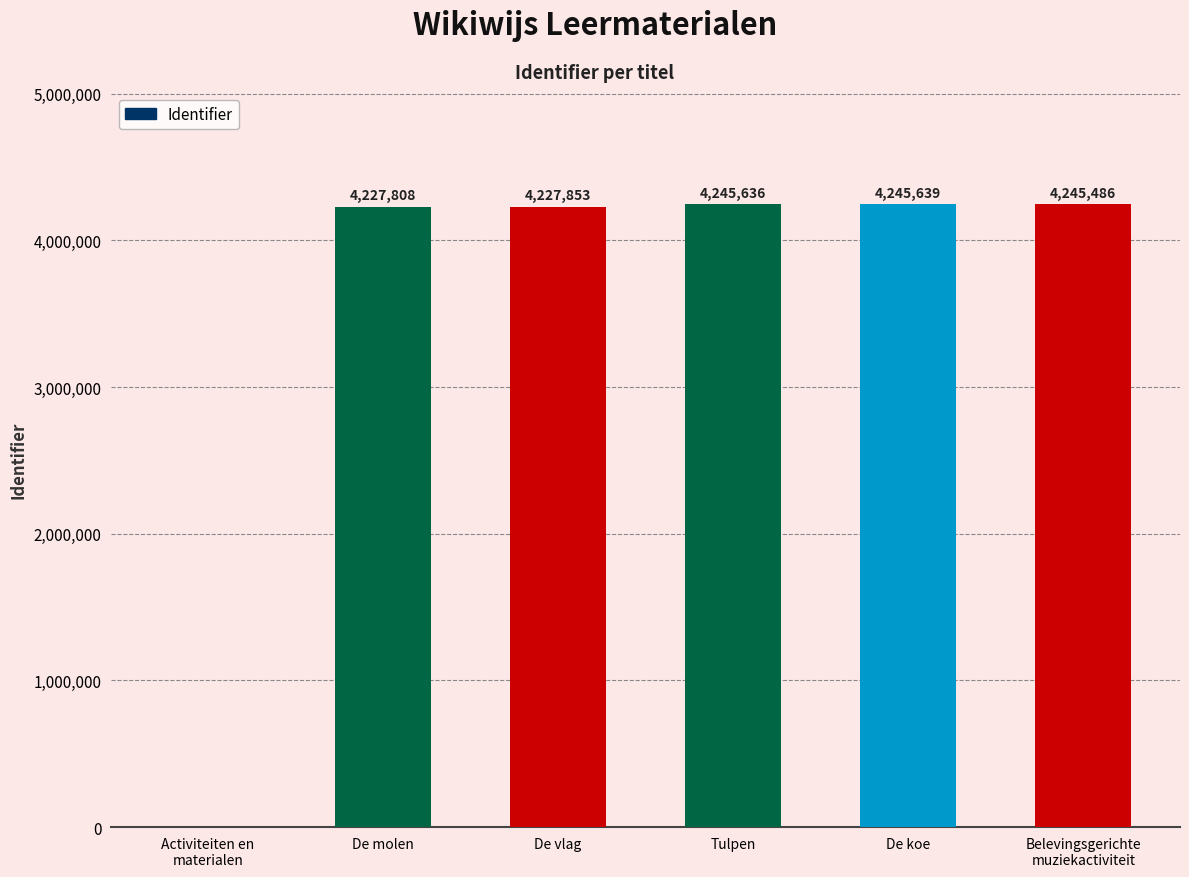

Reading right to left, transcribe all the data shown in this chart.

4245486	4245639	4245636	4227853	4227808	0